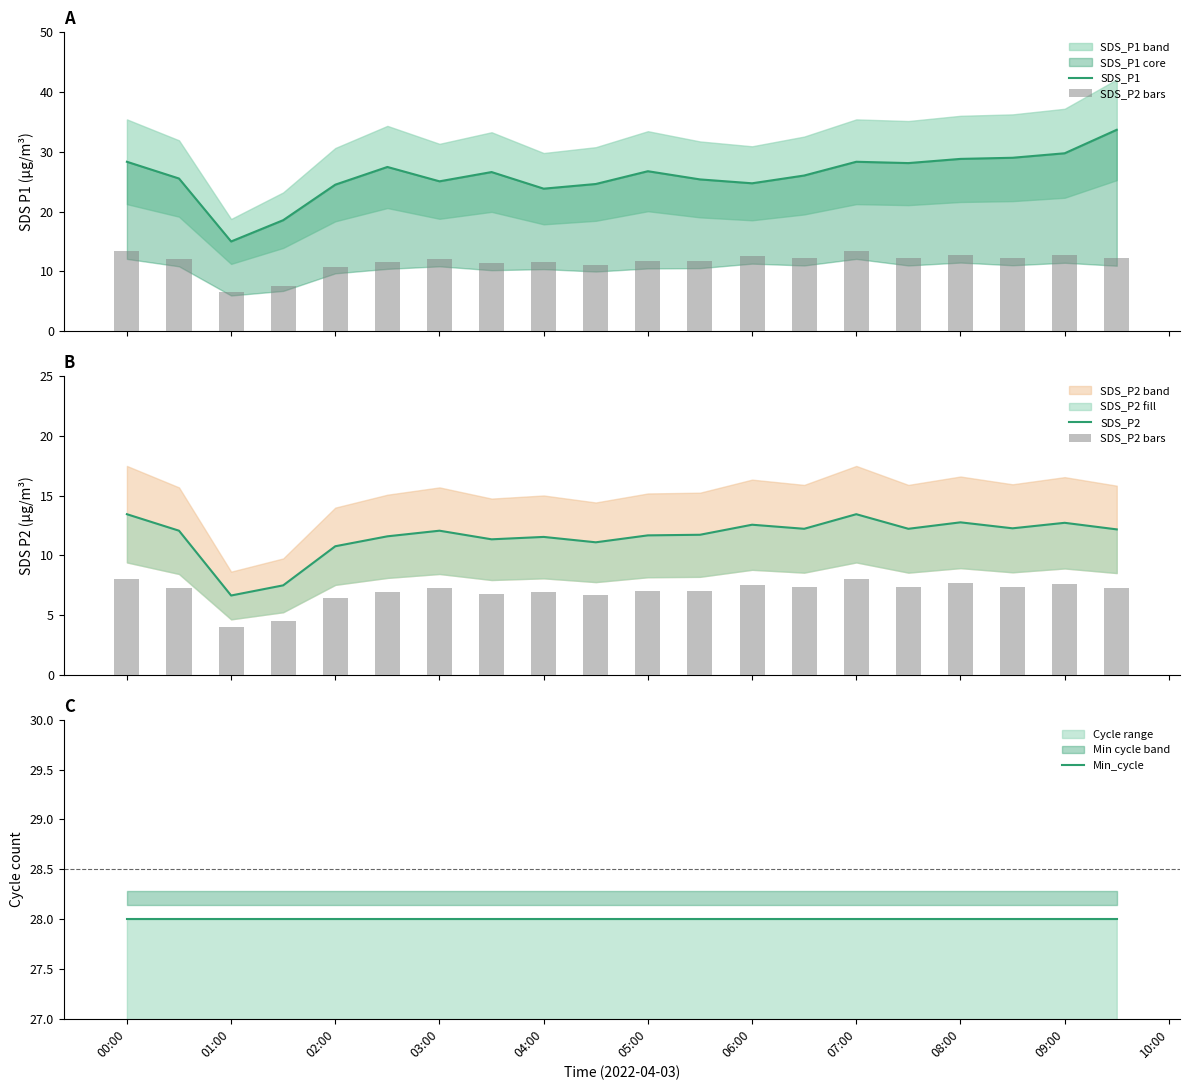

What is the sum of the SDS_P2 bars values at 16 and 03:00?

12.2